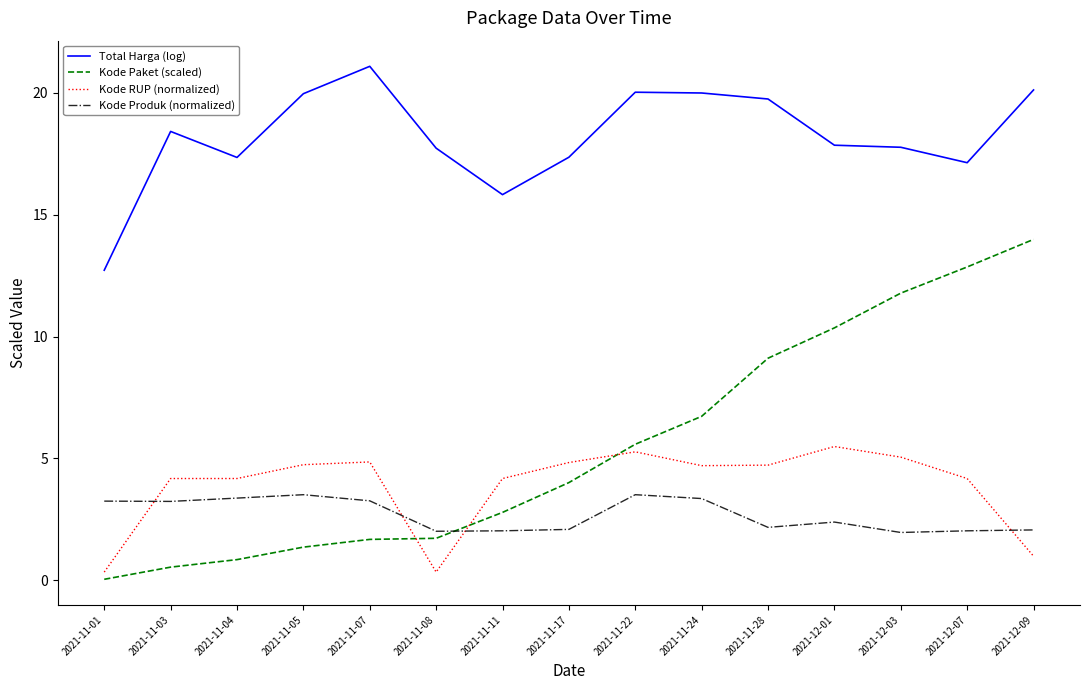

List the series in order of their peak value, highest first.

Total Harga (log), Kode Paket (scaled), Kode RUP (normalized), Kode Produk (normalized)